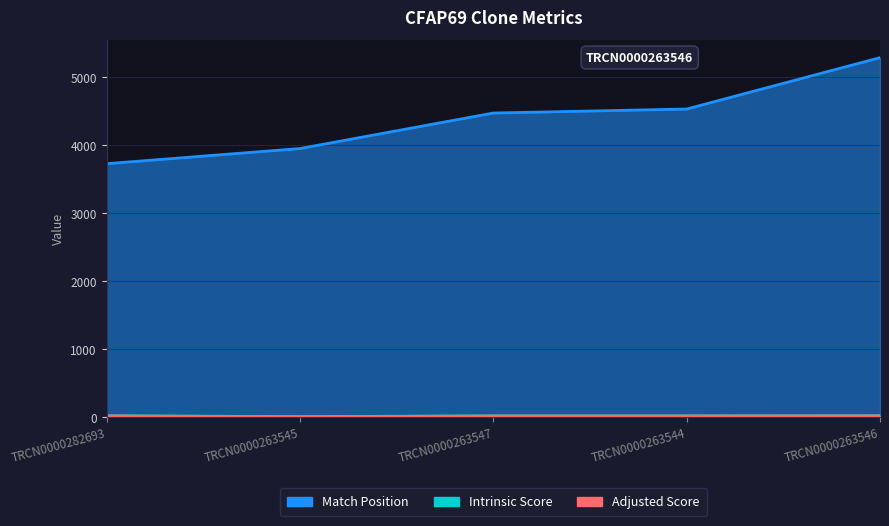

True or false: Match Position has a value of 6979.8 at TRCN0000263545.

False